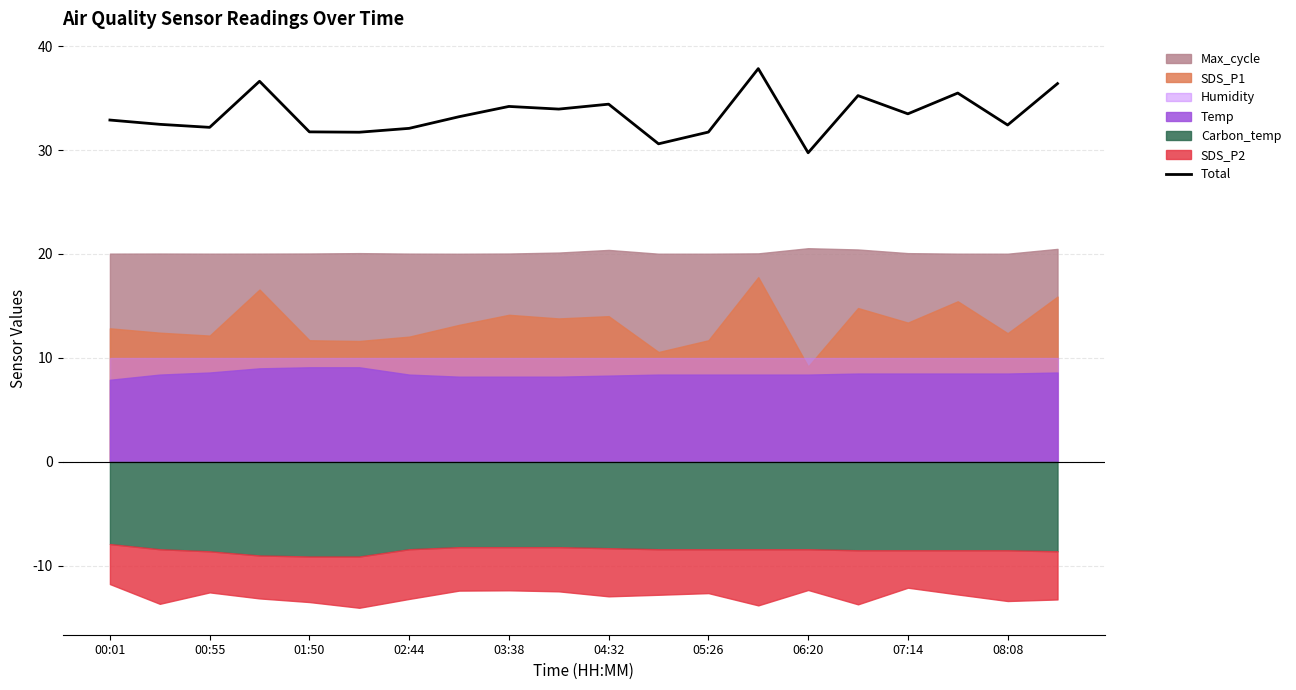

How many points are higher than both their immediate neighbors (excluding endpoints)?

6